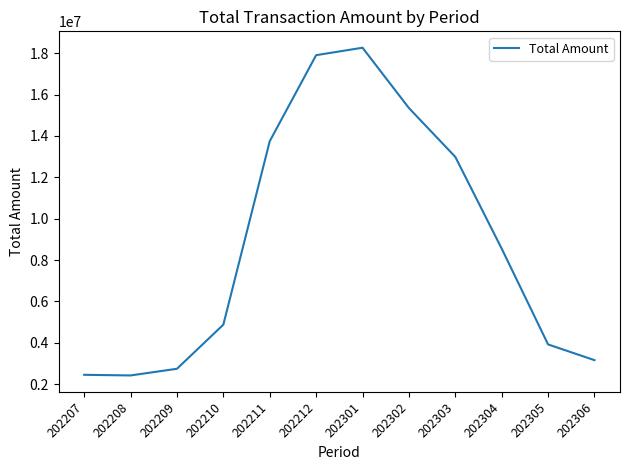

Does the chart display data point markers on the line(s)?

No